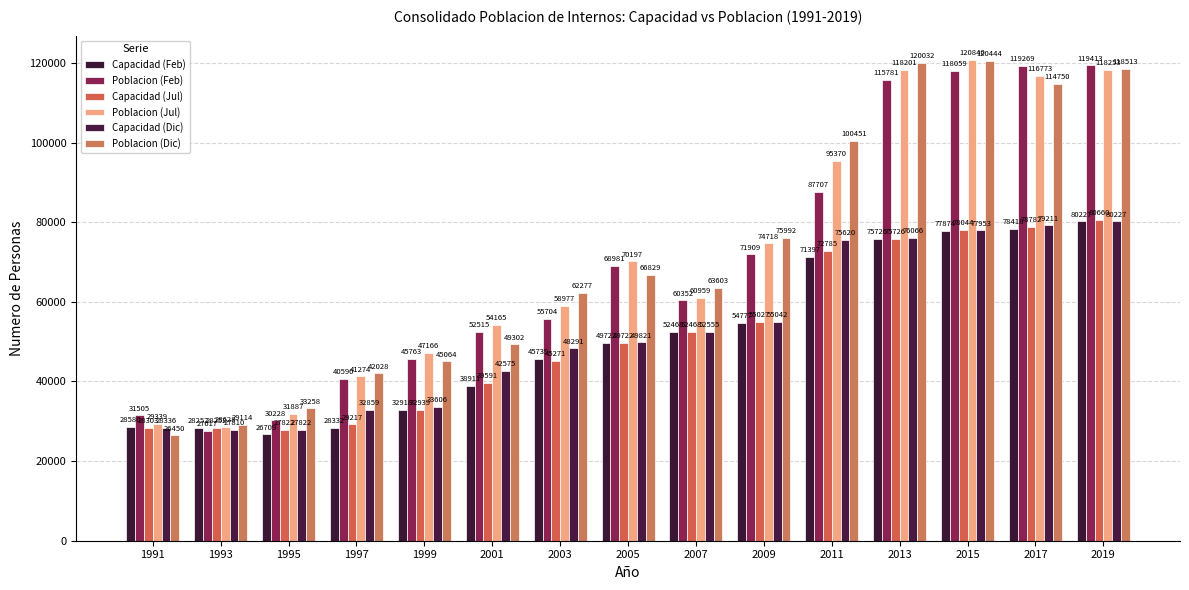

What is the spread (max minus min) of values at 2017?

40851